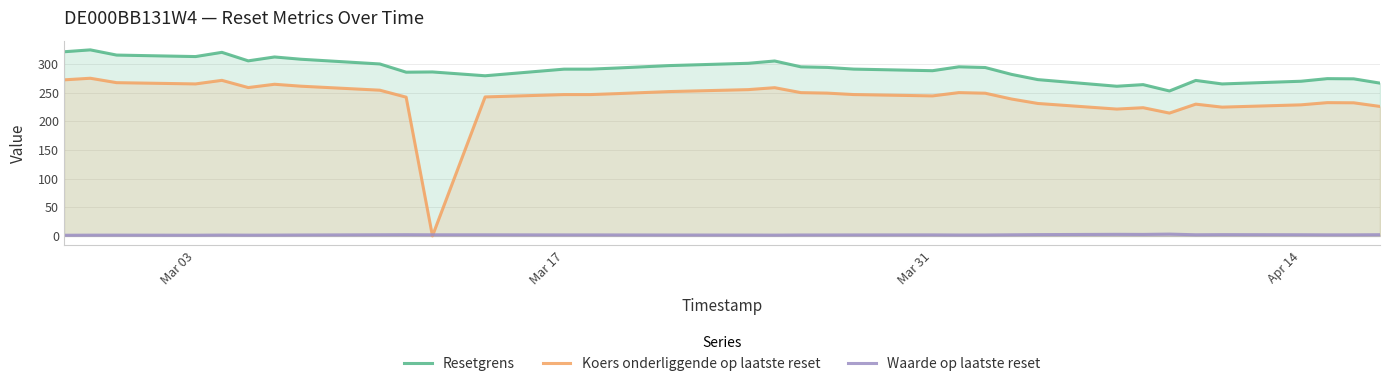

True or false: Resetgrens and Waarde op laatste reset cross at least once.

False